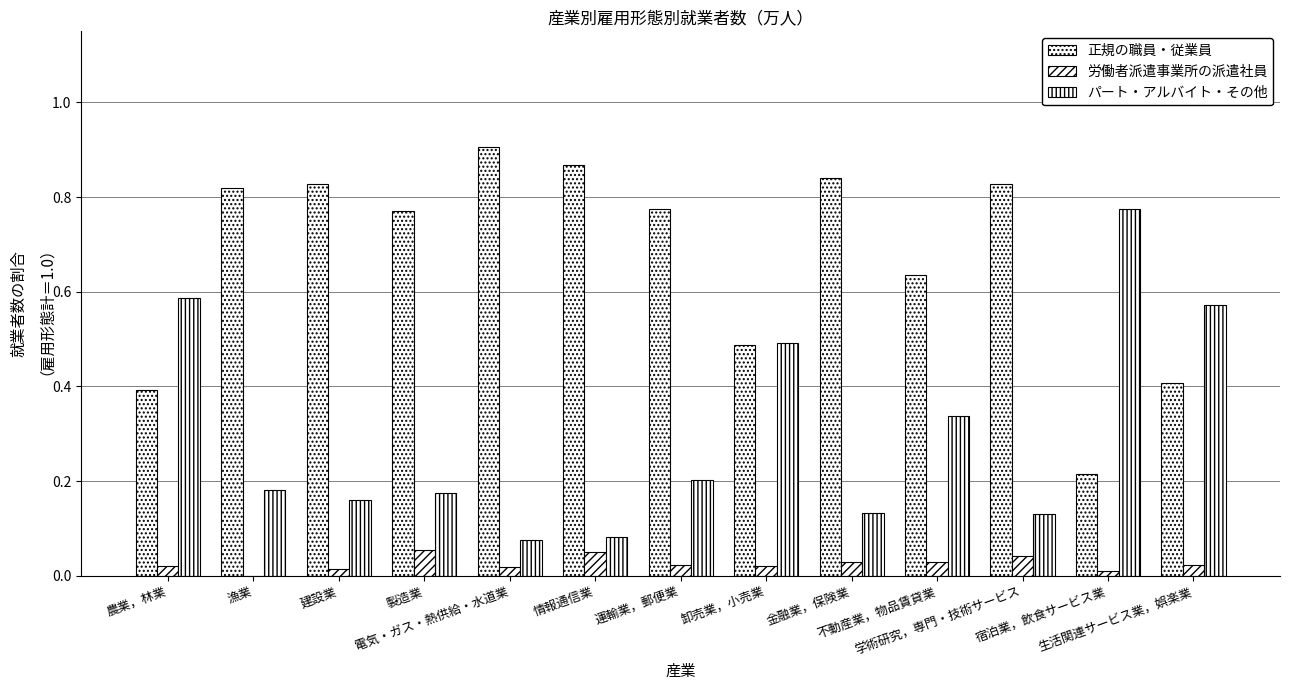

How many distinct data groups are displayed?

3